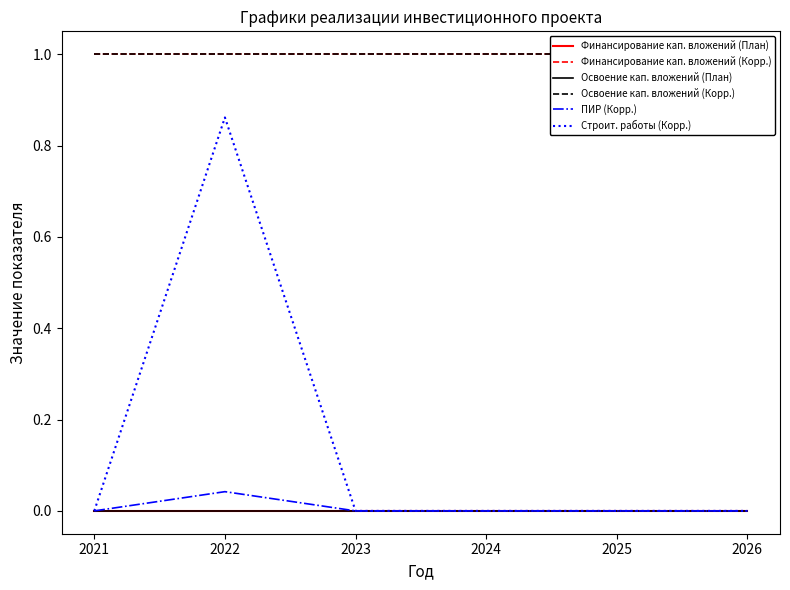

True or false: Финансирование кап. вложений (Корр.) and Финансирование кап. вложений (План) intersect in this chart.

False